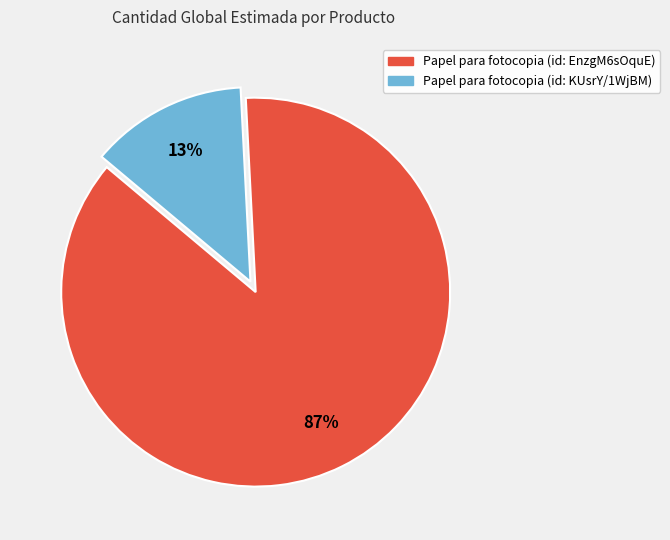

To the nearest percent, what is the average slice percentage?

50%